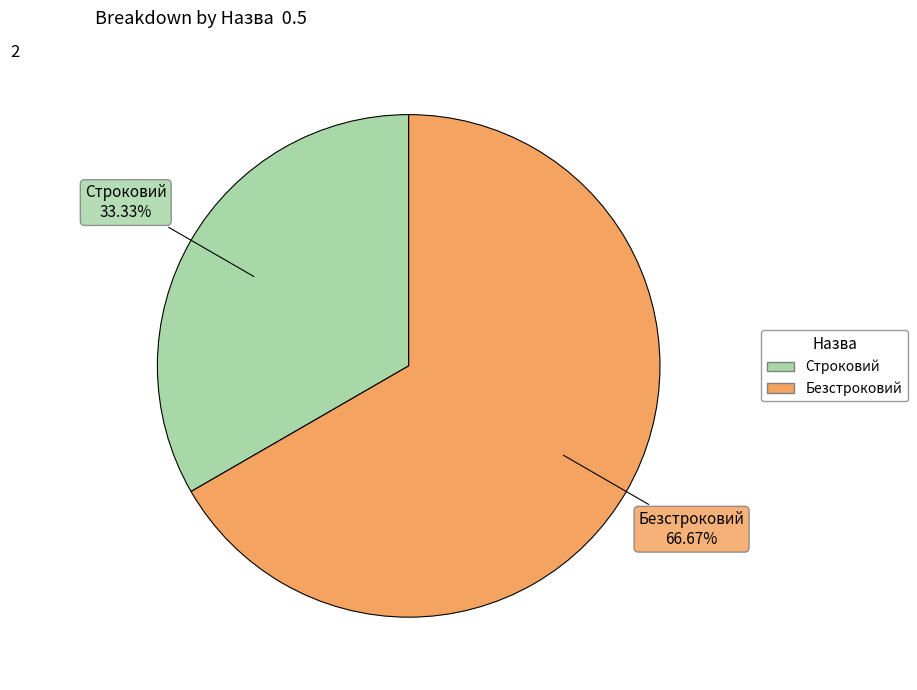

What percentage is the Строковий slice, to the nearest percent?

33%